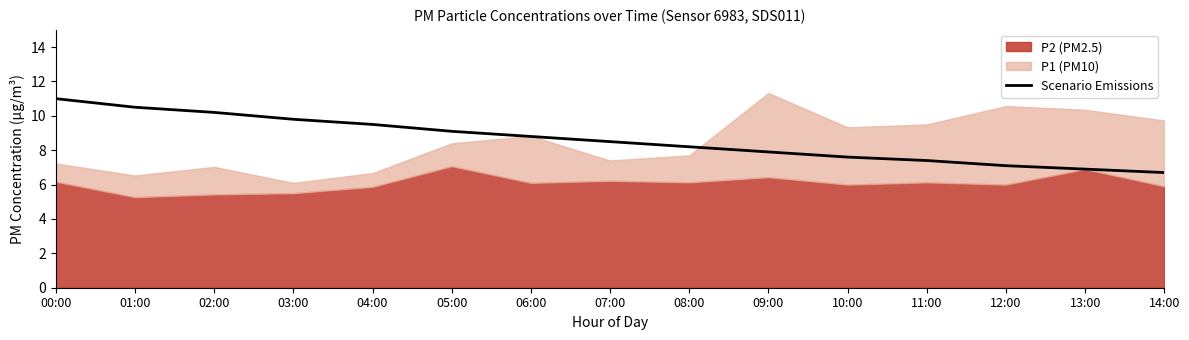

Reading left to right, what are all the values shown in this chart?

11.0	10.5	10.2	9.8	9.5	9.1	8.8	8.5	8.2	7.9	7.6	7.4	7.1	6.9	6.7